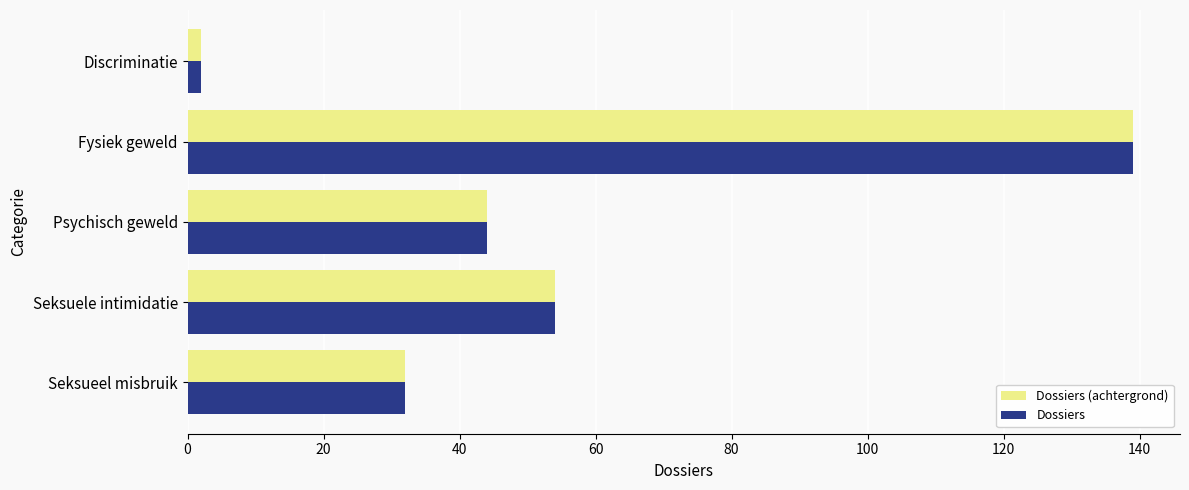

At which category is the sum across all series the highest?

Fysiek geweld